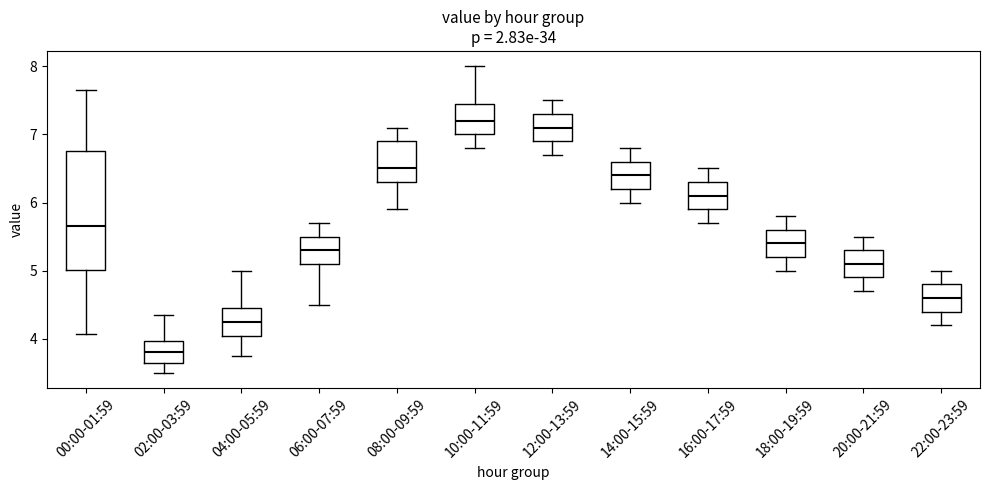

Reading left to right, read every box against the y-axis: the position of its median line, the range the box covers, and the ends of its whiskers. The values are not printed on the chart, so give them approximately, as read against the axis.

00:00-01:59: median 5.7, box 5.0 to 6.8, whiskers 4.1 to 7.7
02:00-03:59: median 3.8, box 3.7 to 4.0, whiskers 3.5 to 4.4
04:00-05:59: median 4.3, box 4.0 to 4.5, whiskers 3.8 to 5.0
06:00-07:59: median 5.3, box 5.1 to 5.5, whiskers 4.5 to 5.7
08:00-09:59: median 6.5, box 6.3 to 6.9, whiskers 5.9 to 7.1
10:00-11:59: median 7.2, box 7.0 to 7.5, whiskers 6.8 to 8.0
12:00-13:59: median 7.1, box 6.9 to 7.3, whiskers 6.7 to 7.5
14:00-15:59: median 6.4, box 6.2 to 6.6, whiskers 6.0 to 6.8
16:00-17:59: median 6.1, box 5.9 to 6.3, whiskers 5.7 to 6.5
18:00-19:59: median 5.4, box 5.2 to 5.6, whiskers 5.0 to 5.8
20:00-21:59: median 5.1, box 4.9 to 5.3, whiskers 4.7 to 5.5
22:00-23:59: median 4.6, box 4.4 to 4.8, whiskers 4.2 to 5.0